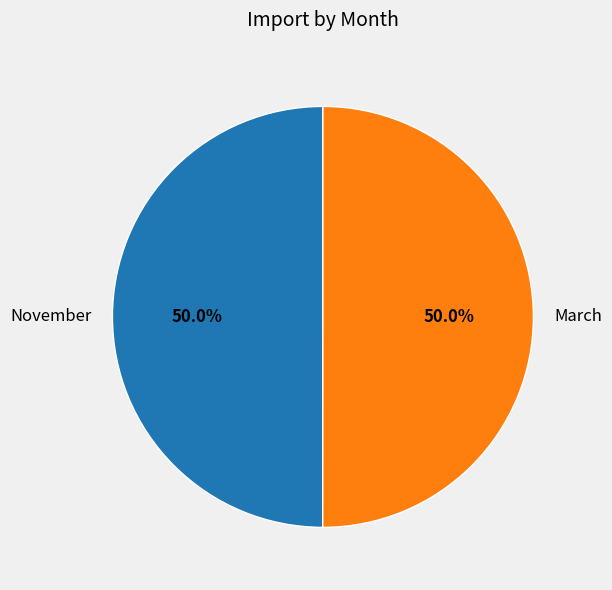

What is the ratio of the value at November to the value at March?

1.0